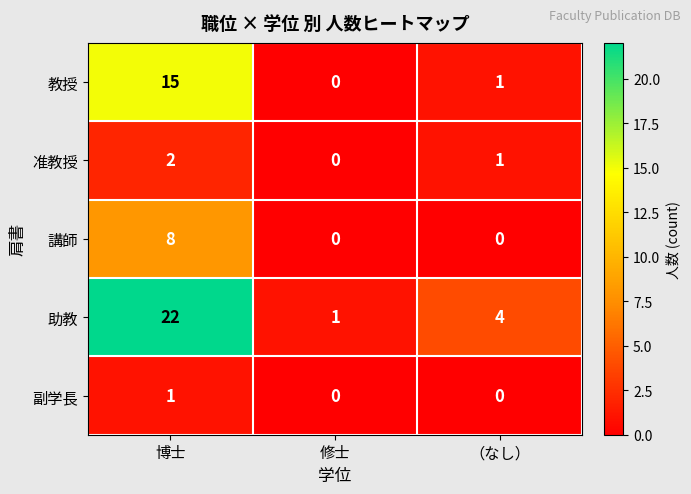

Which series has the largest range (max minus min)?

助教